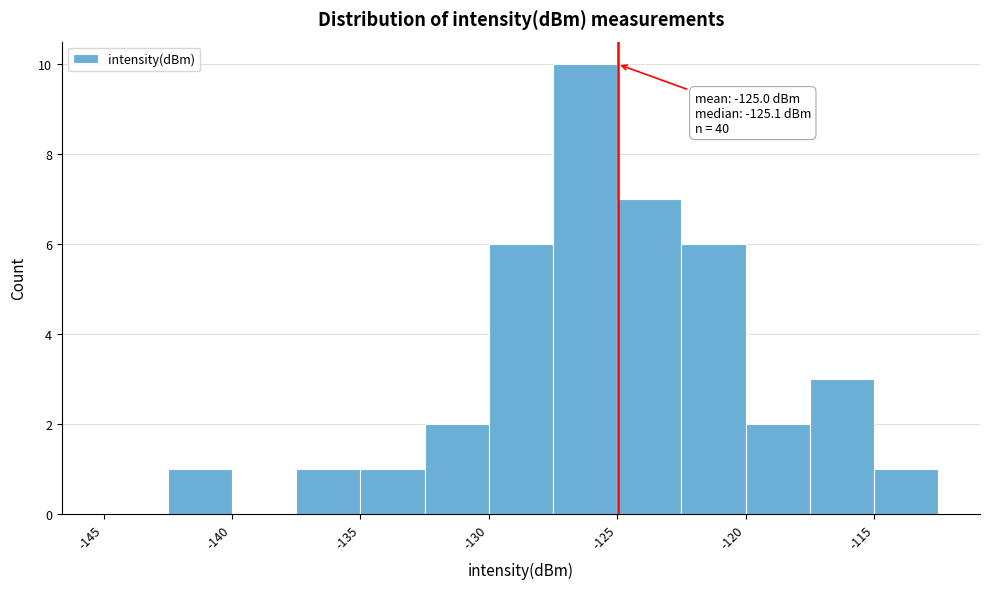

Over which range of the x-axis is the bar tallest?

-127.5 to -125.0